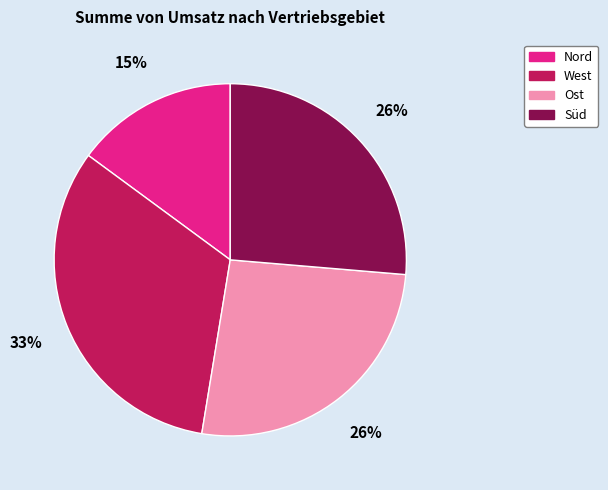

To the nearest percent, what is the difference between the largest and smallest slice percentages?

18%